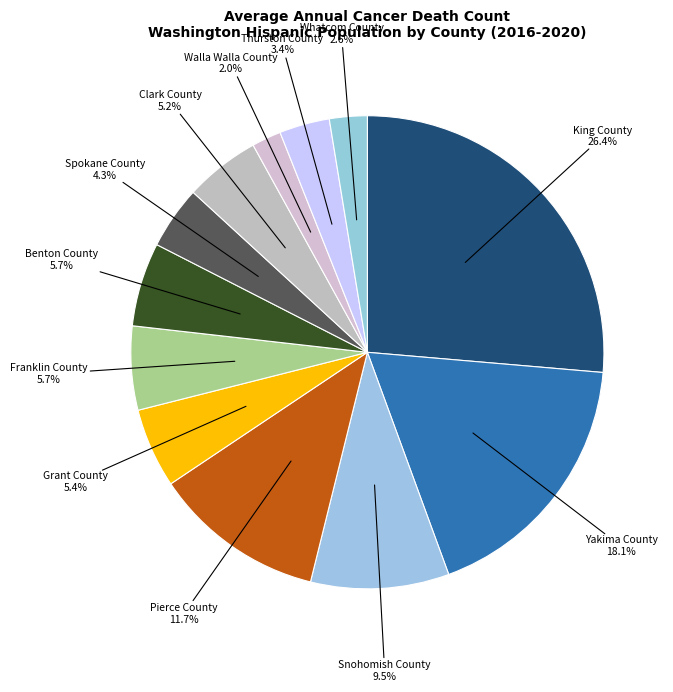

What is the largest slice in the pie chart?

King County